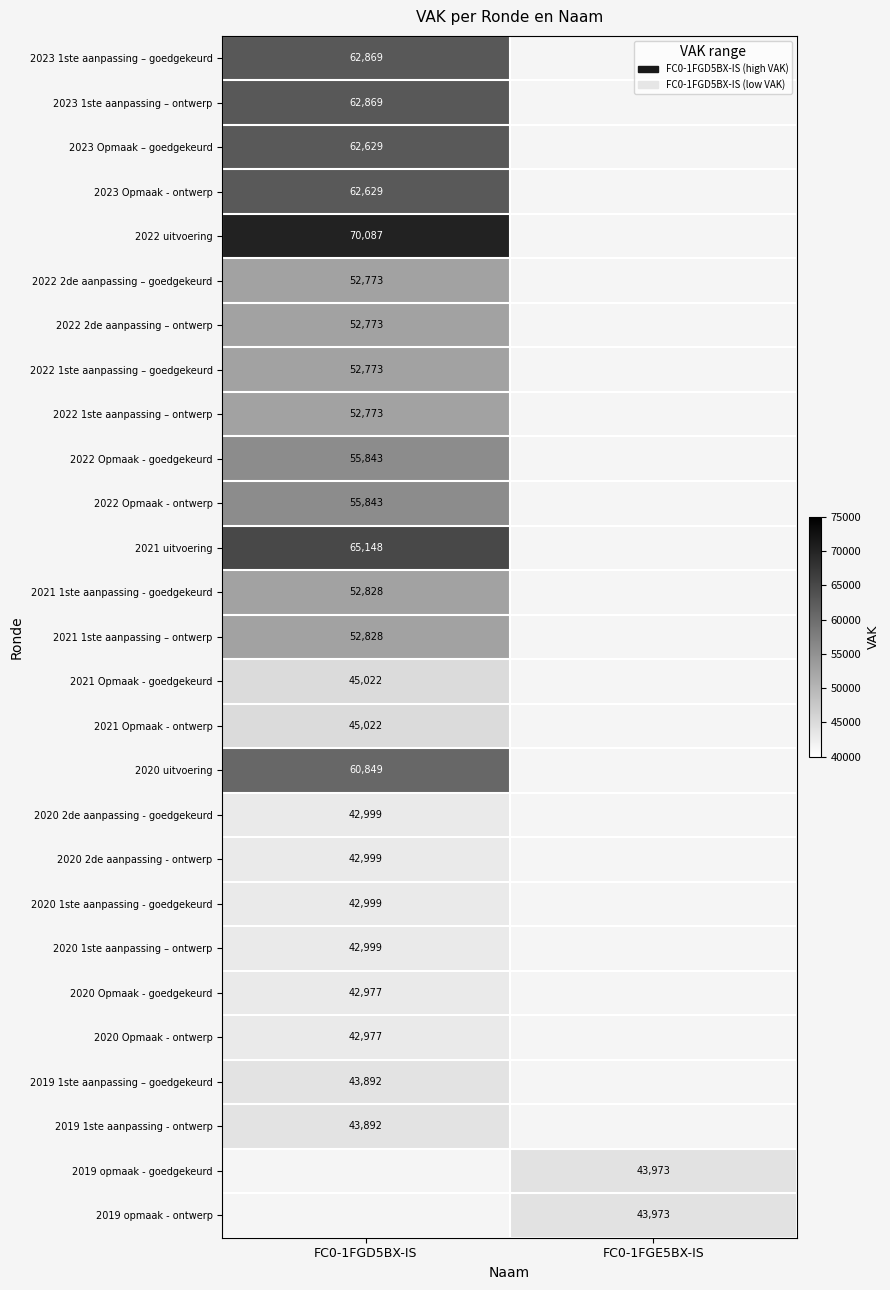

The value of 2022 2de aanpassing – goedgekeurd at FC0-1FGD5BX-IS is 78200. True or false?

False